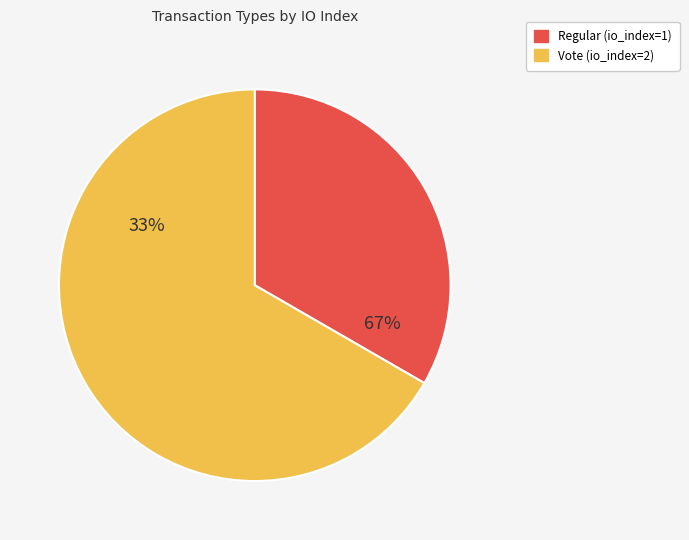

To the nearest percent, what is the combined percentage of Regular (io_index=1) and Vote (io_index=2)?

100%